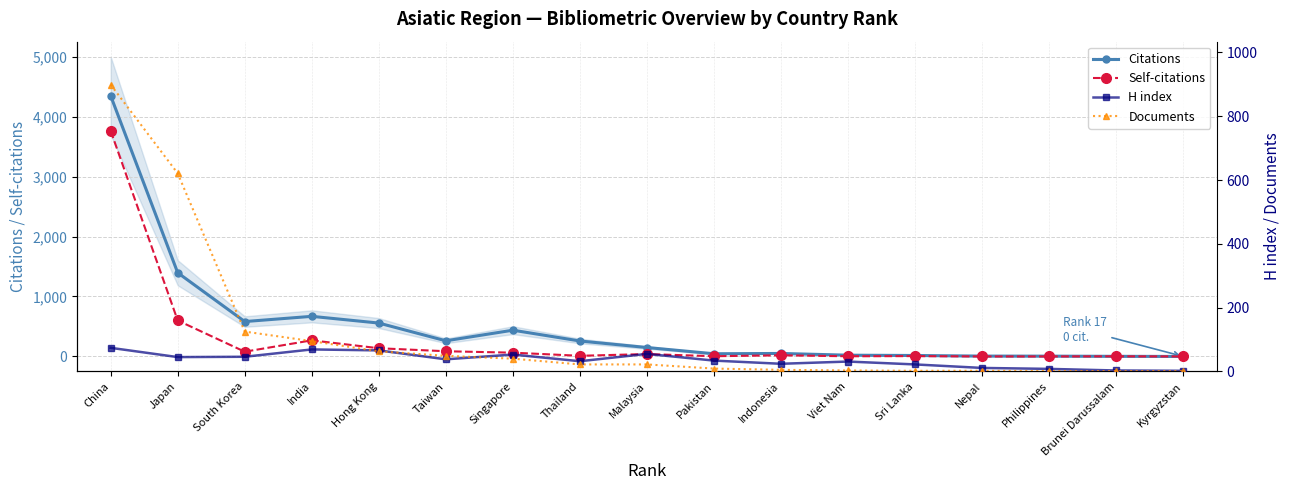

Reading left to right, what are all the values shown in this chart?

Citations: China=4348	Japan=1396	South Korea=582	India=669	Hong Kong=557	Taiwan=261	Singapore=438	Thailand=258	Malaysia=149	Pakistan=45	Indonesia=50	Viet Nam=21	Sri Lanka=16	Nepal=6	Philippines=5	Brunei Darussalam=2	Kyrgyzstan=0
Self-citations: China=3763	Japan=600	South Korea=79	India=269	Hong Kong=137	Taiwan=87	Singapore=63	Thailand=11	Malaysia=40	Pakistan=4	Indonesia=19	Viet Nam=3	Sri Lanka=6	Nepal=0	Philippines=0	Brunei Darussalam=2	Kyrgyzstan=0
H index: China=74	Japan=45	South Korea=46	India=69	Hong Kong=66	Taiwan=38	Singapore=53	Thailand=32	Malaysia=55	Pakistan=34	Indonesia=24	Viet Nam=31	Sri Lanka=22	Nepal=11	Philippines=8	Brunei Darussalam=3	Kyrgyzstan=2
Documents: China=899	Japan=621	South Korea=125	India=95	Hong Kong=63	Taiwan=49	Singapore=40	Thailand=22	Malaysia=22	Pakistan=9	Indonesia=5	Viet Nam=3	Sri Lanka=2	Nepal=2	Philippines=1	Brunei Darussalam=1	Kyrgyzstan=1